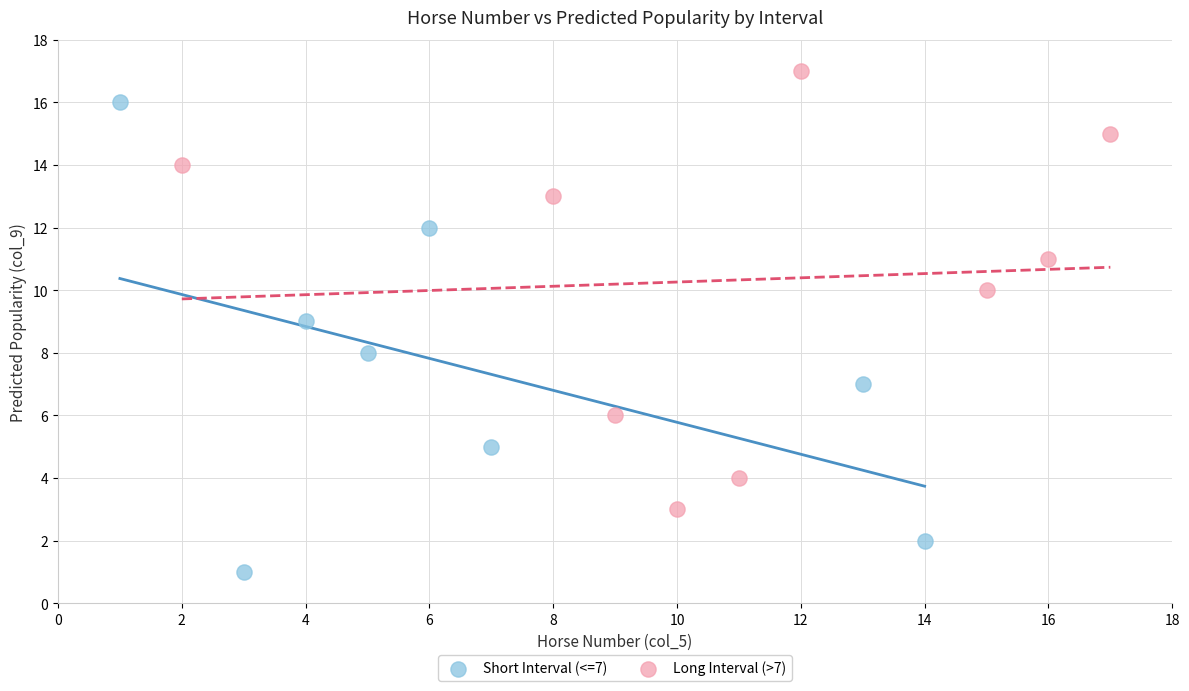

Which series reaches the minimum Y coordinate?

Short Interval (<=7)